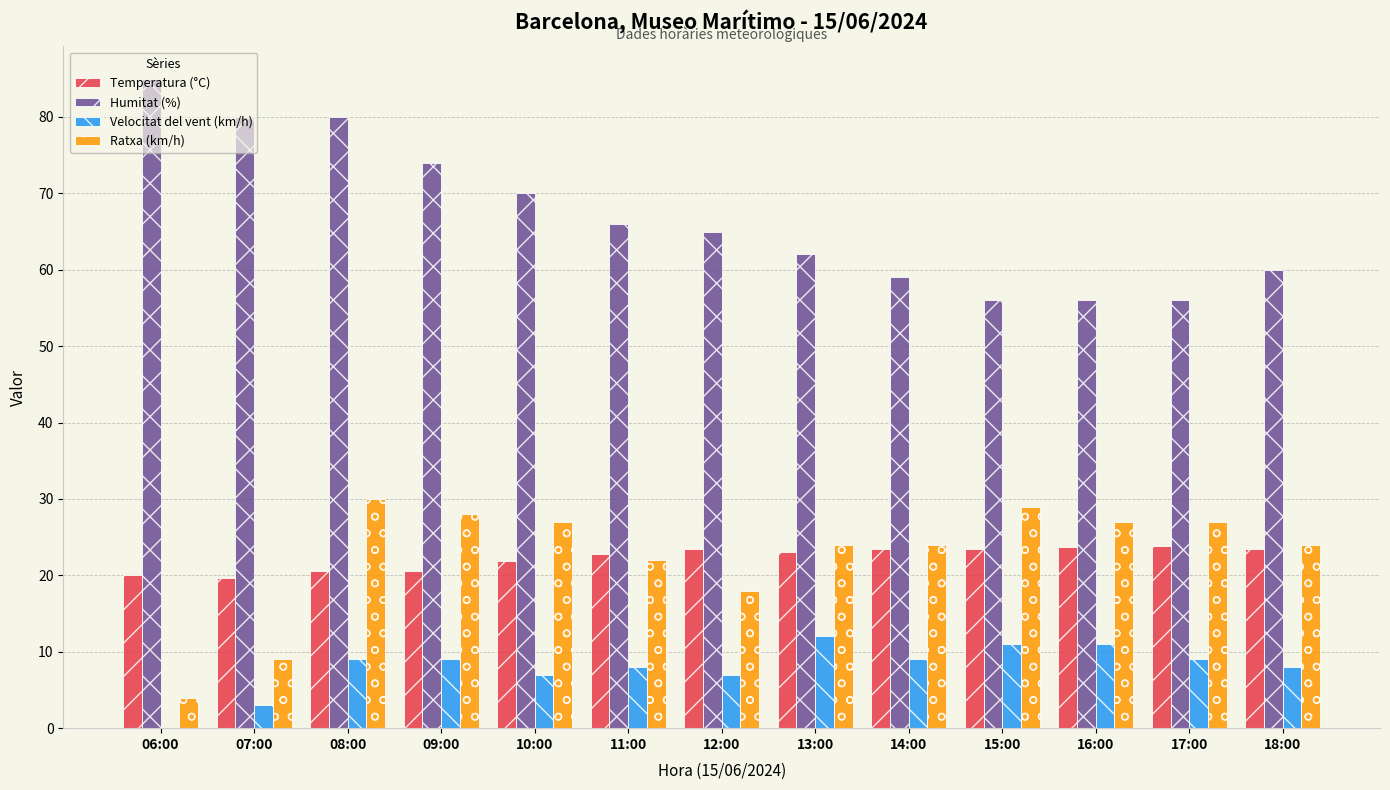

True or false: Velocitat del vent (km/h) has a value of 5.3 at 16:00.

False